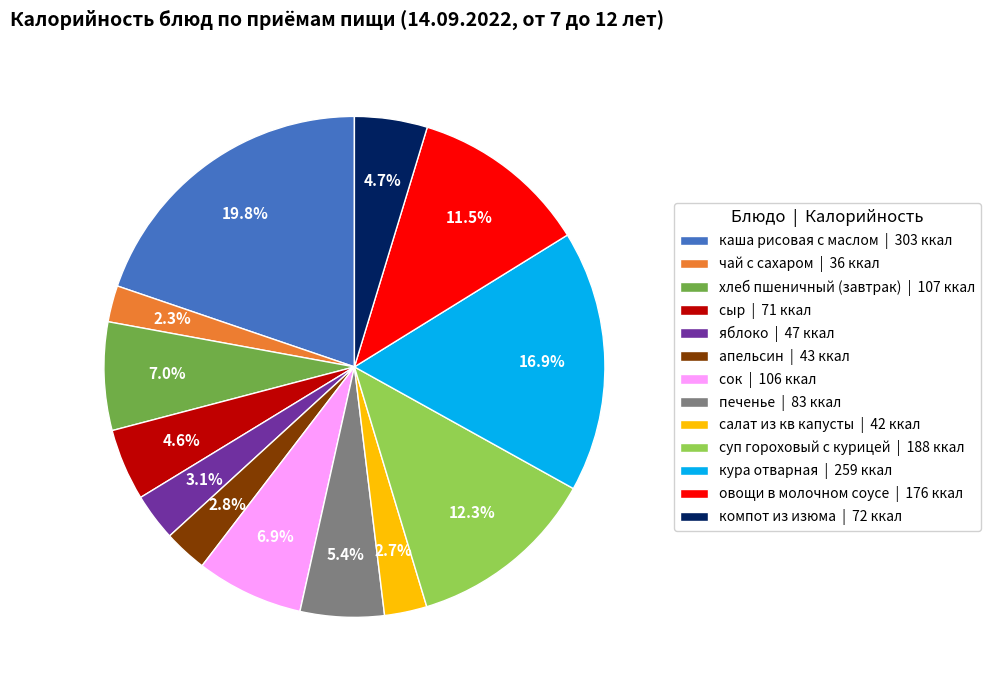

Between суп гороховый с курицей | 188 ккал and сок | 106 ккал, which is larger?

суп гороховый с курицей | 188 ккал